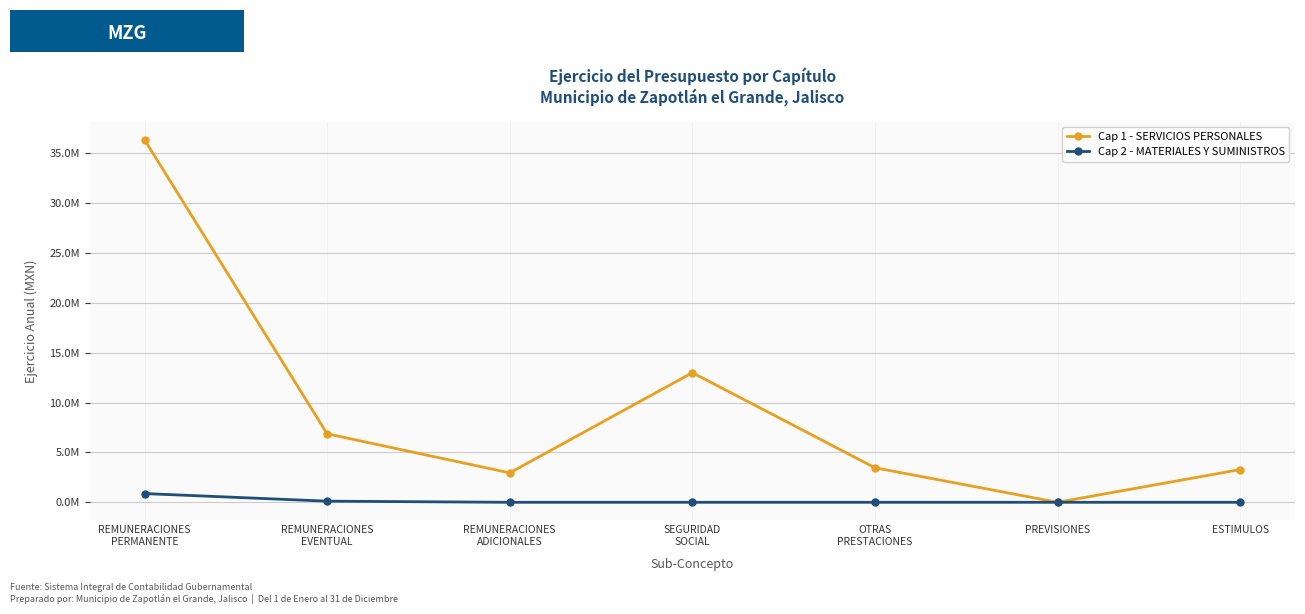

Which series has the largest range (max minus min)?

Cap 1 - SERVICIOS PERSONALES